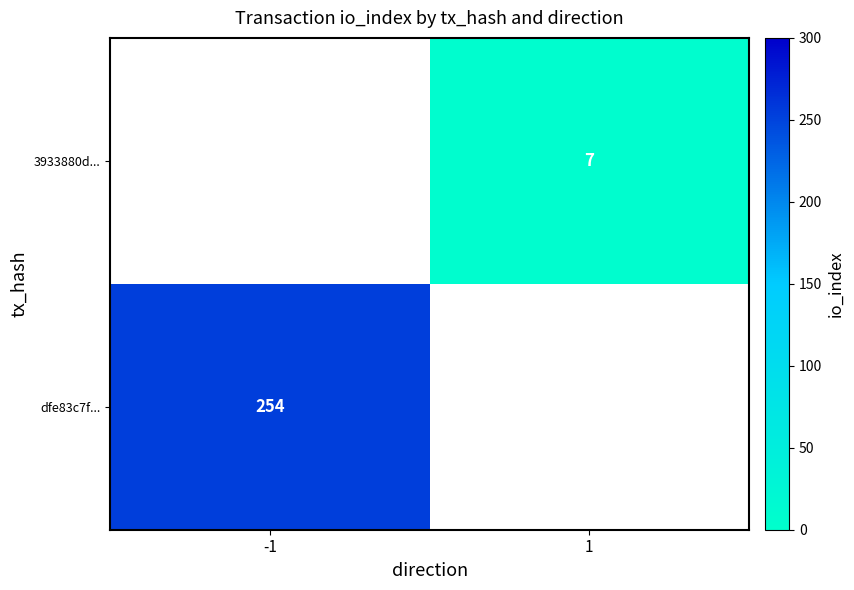

Is it true that 3933880d... equals 3.4 at 1?

False